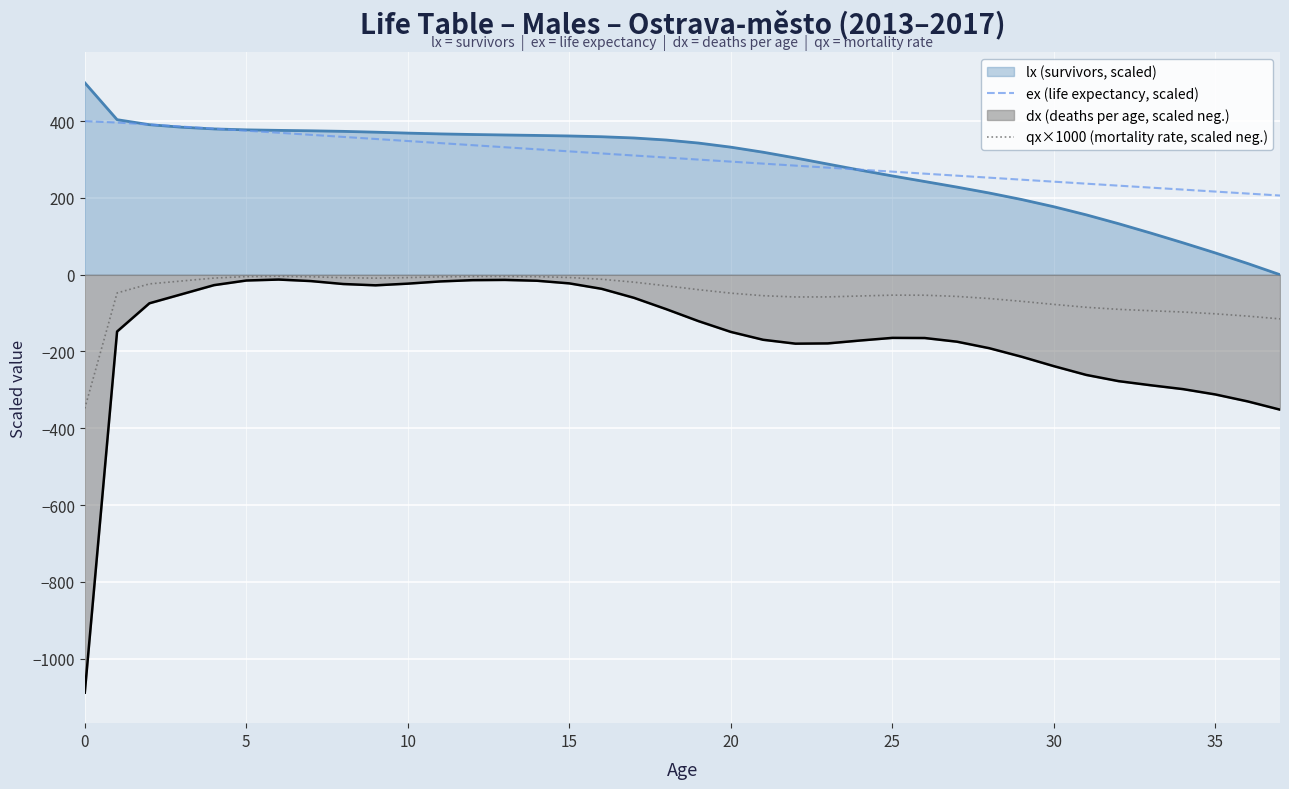

What is the sum of the ex (life expectancy, scaled) values at 20 and 35?

511.1